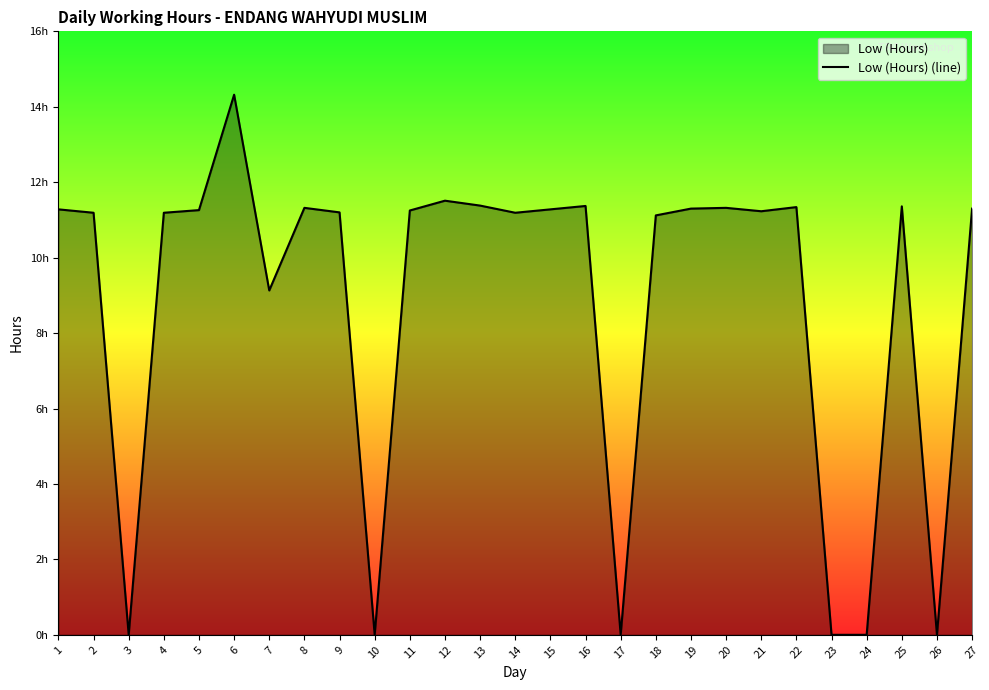

How many interior local valleys (lower than both neighbors) does the data have?

7